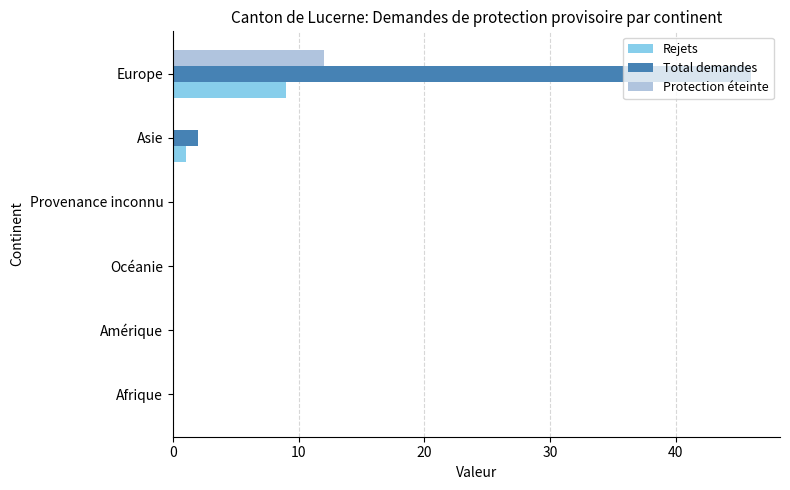

Which series has the largest range (max minus min)?

Total demandes